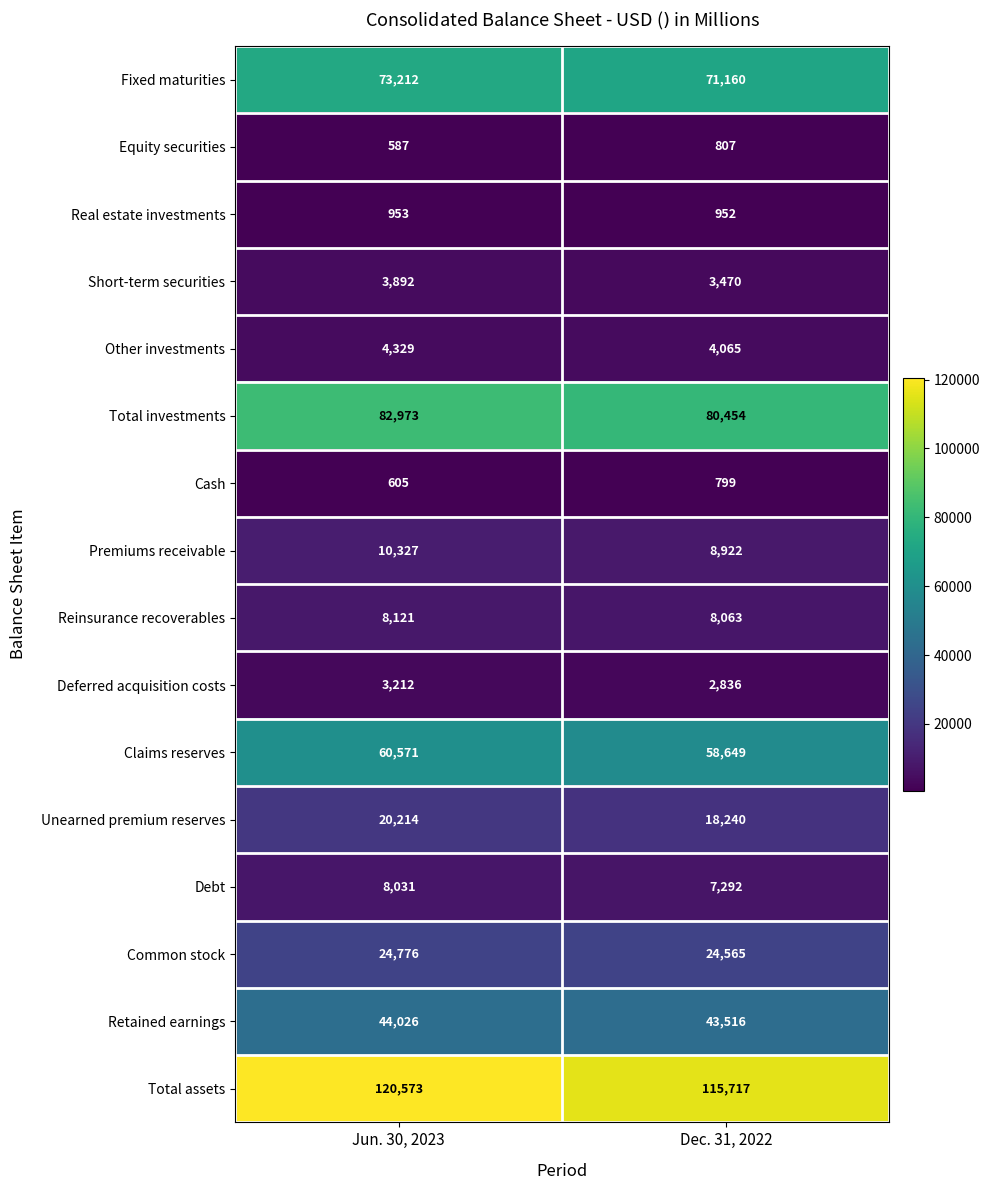

At Dec. 31, 2022, list the series in order from largest to smallest.

Total assets, Total investments, Fixed maturities, Claims reserves, Retained earnings, Common stock, Unearned premium reserves, Premiums receivable, Reinsurance recoverables, Debt, Other investments, Short-term securities, Deferred acquisition costs, Real estate investments, Equity securities, Cash